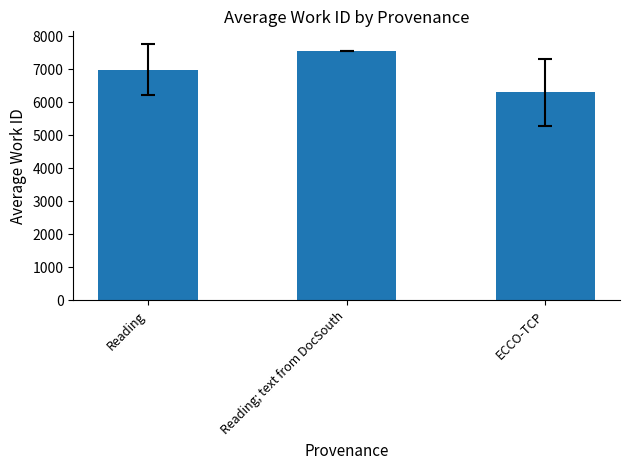

What is the change in value from Reading; text from DocSouth to ECCO-TCP?

-1239.3